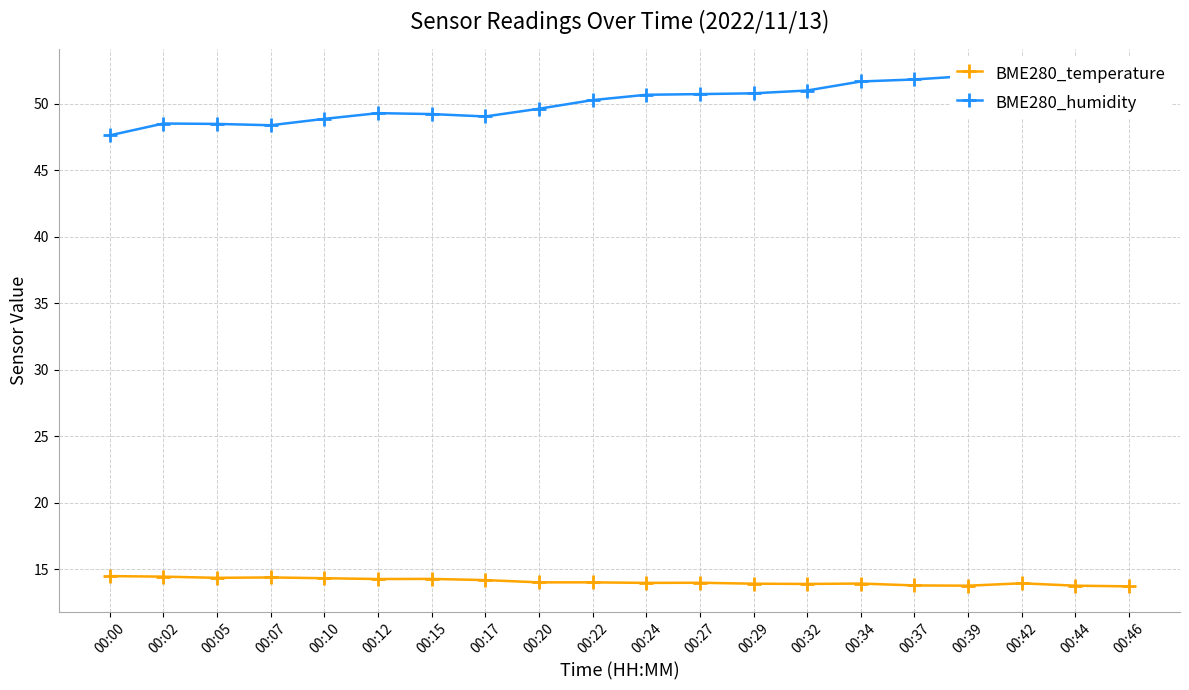

What is the difference between the second highest and minimum values in the BME280_humidity series?

4.5